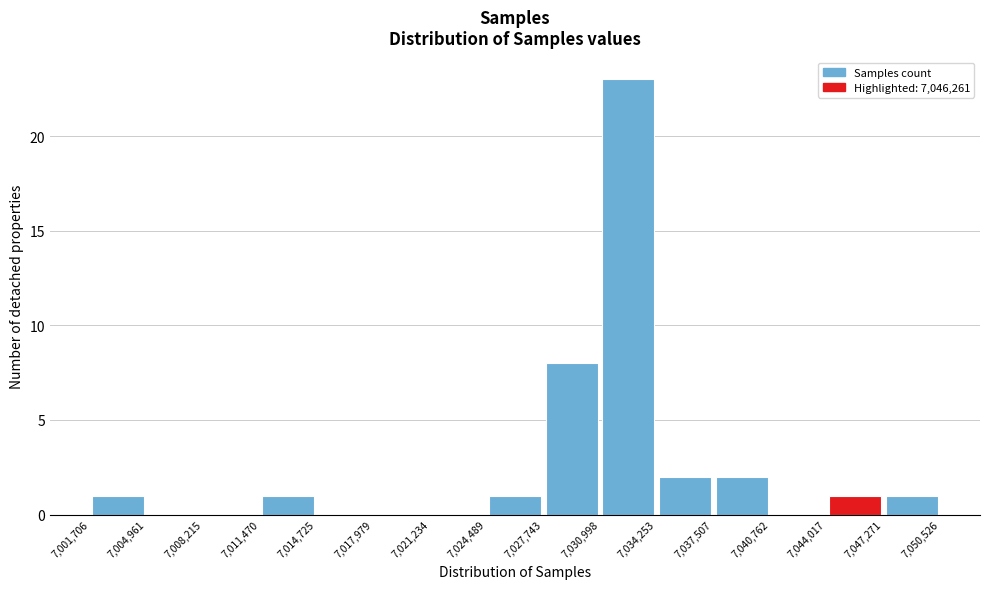

Reading left to right, transcribe this chart: for each bar, give the range it covers on the x-axis and its height. The values are not printed on the chart, so give them approximately, as read against the axis.

7,001,706 to 7,004,961: 1
7,004,961 to 7,008,215: 0
7,008,215 to 7,011,470: 0
7,011,470 to 7,014,725: 1
7,014,725 to 7,017,979: 0
7,017,979 to 7,021,234: 0
7,021,234 to 7,024,489: 0
7,024,489 to 7,027,743: 1
7,027,743 to 7,030,998: 8
7,030,998 to 7,034,253: 23
7,034,253 to 7,037,507: 2
7,037,507 to 7,040,762: 2
7,040,762 to 7,044,017: 0
7,044,017 to 7,047,271: 1
7,047,271 to 7,050,526: 1